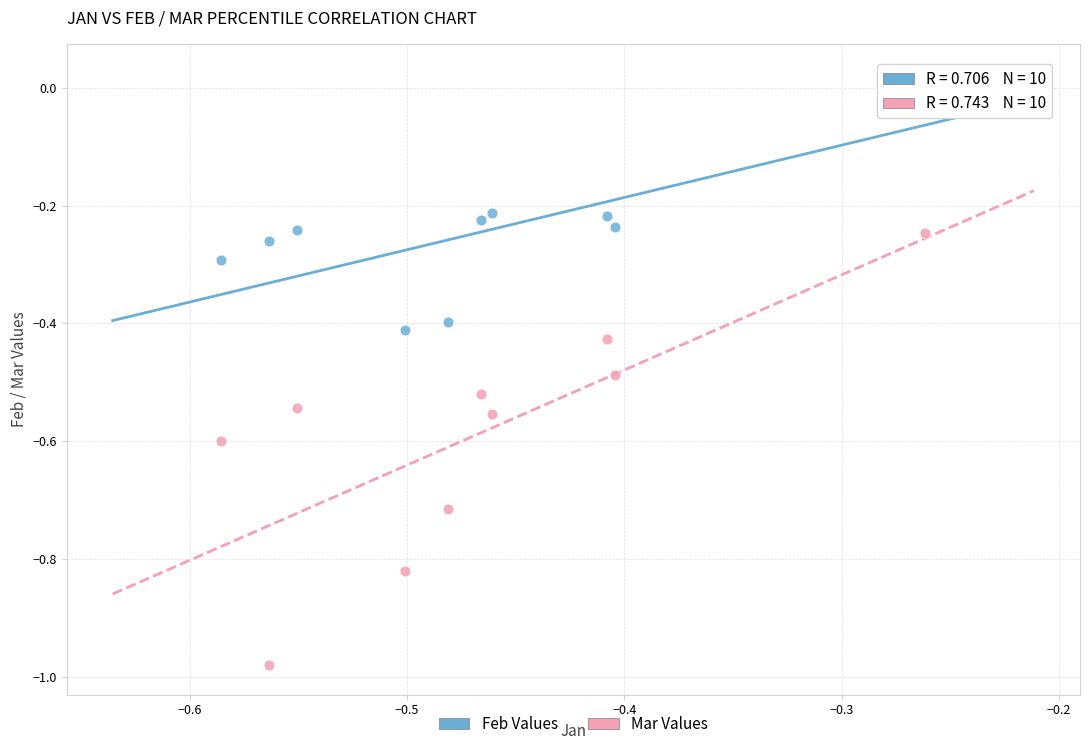

What is the X range (max minus min) for the scatter plot?

0.3